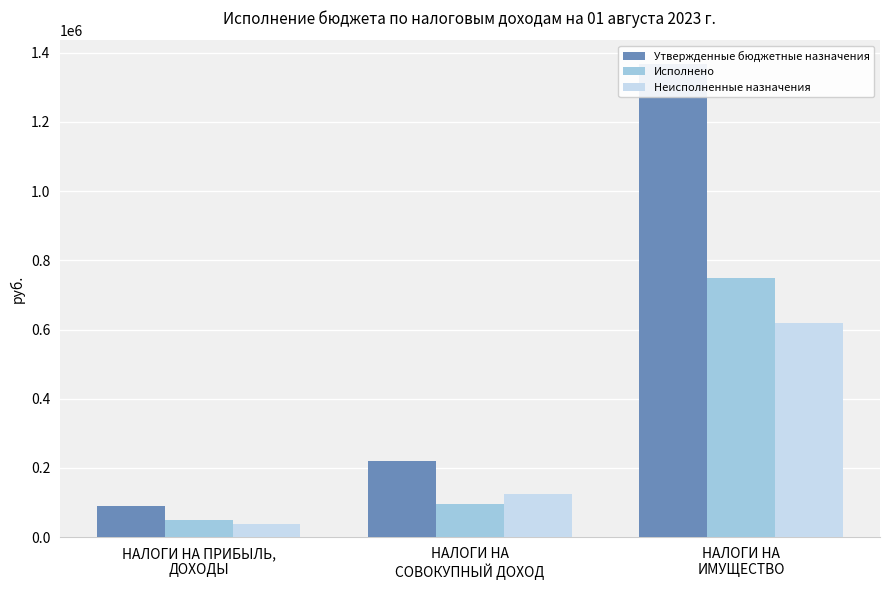

At which category is the sum across all series the highest?

НАЛОГИ НА
ИМУЩЕСТВО